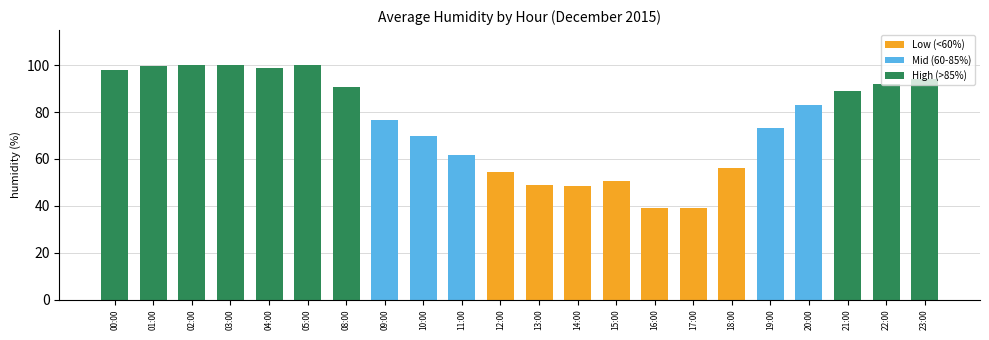

Is it true that the value at 10:00 is 70.0?

True